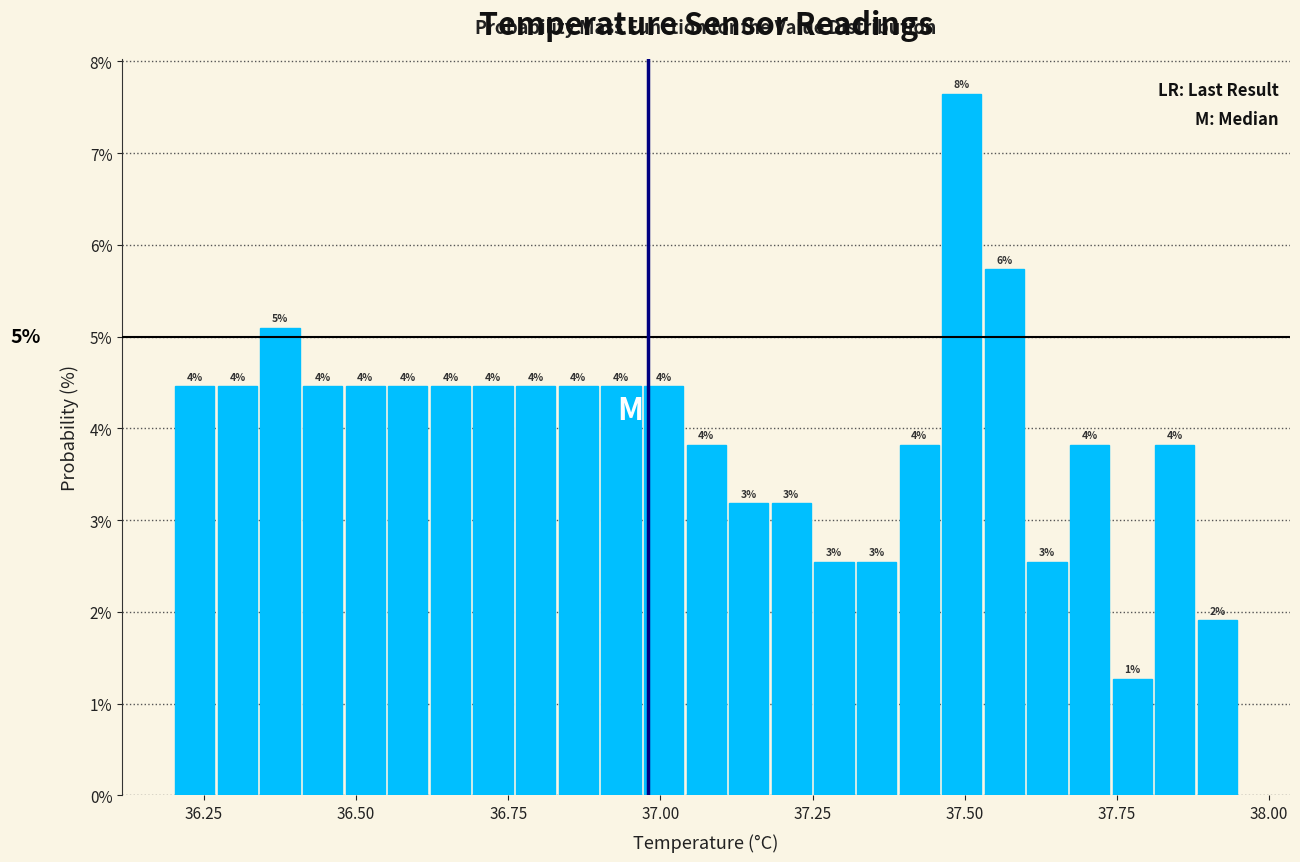

Around what value on the x-axis is the tallest bar? Give the approximate position of its centre, as read against the axis.

37.50